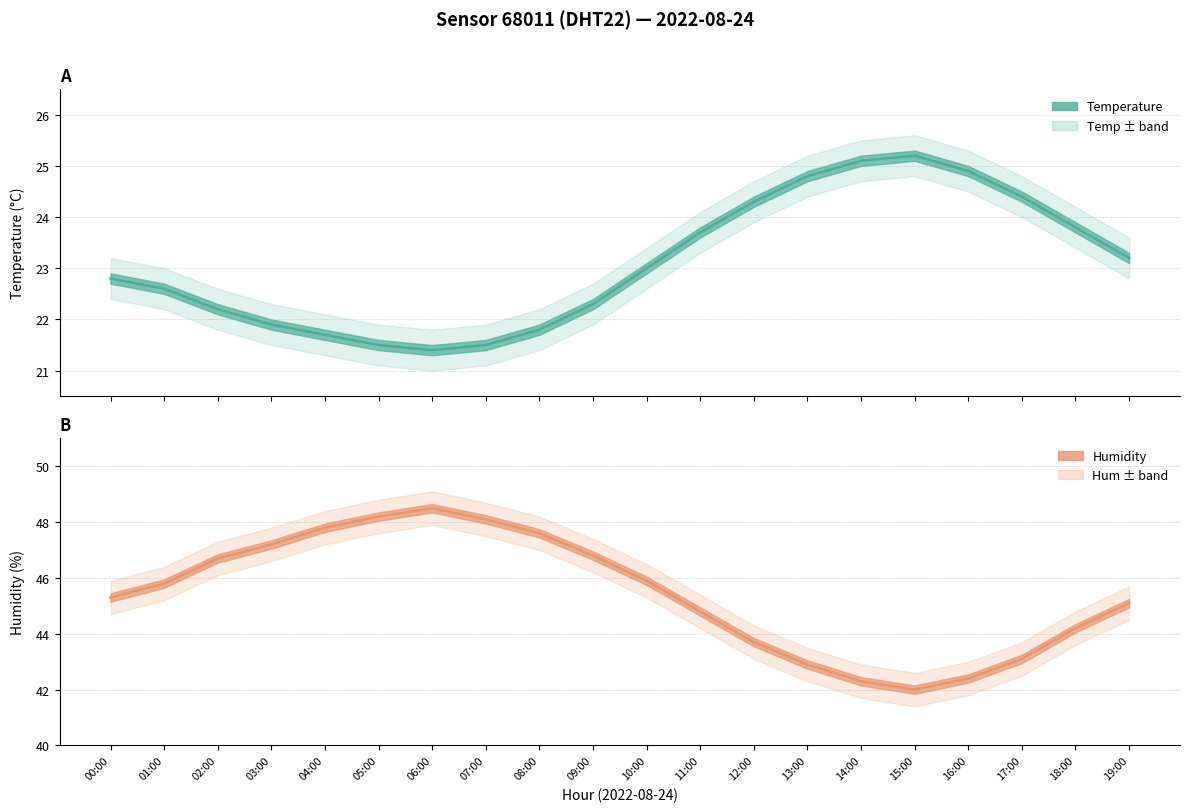

What is the spread (max minus min) of values at 03:00?

26.3